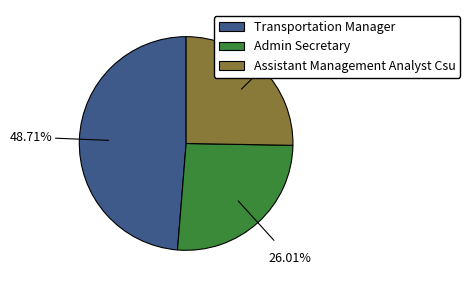

Which slice is the largest?

Transportation Manager